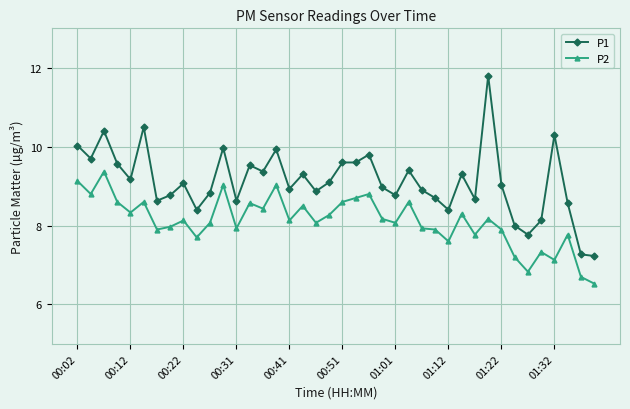

Rank the series by their maximum value, from highest to lowest.

P1, P2